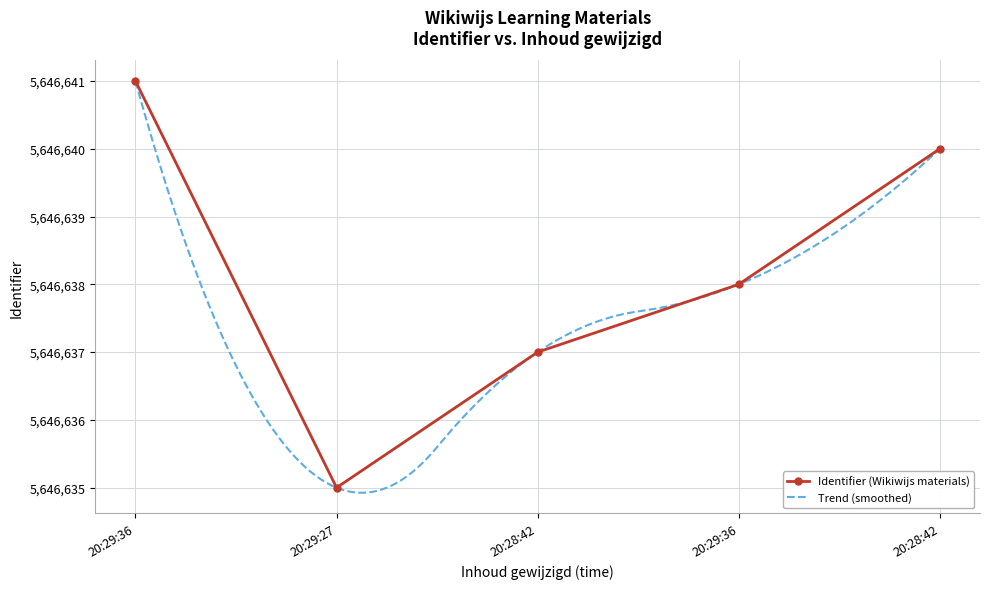

Count the number of categories in the chart.

5